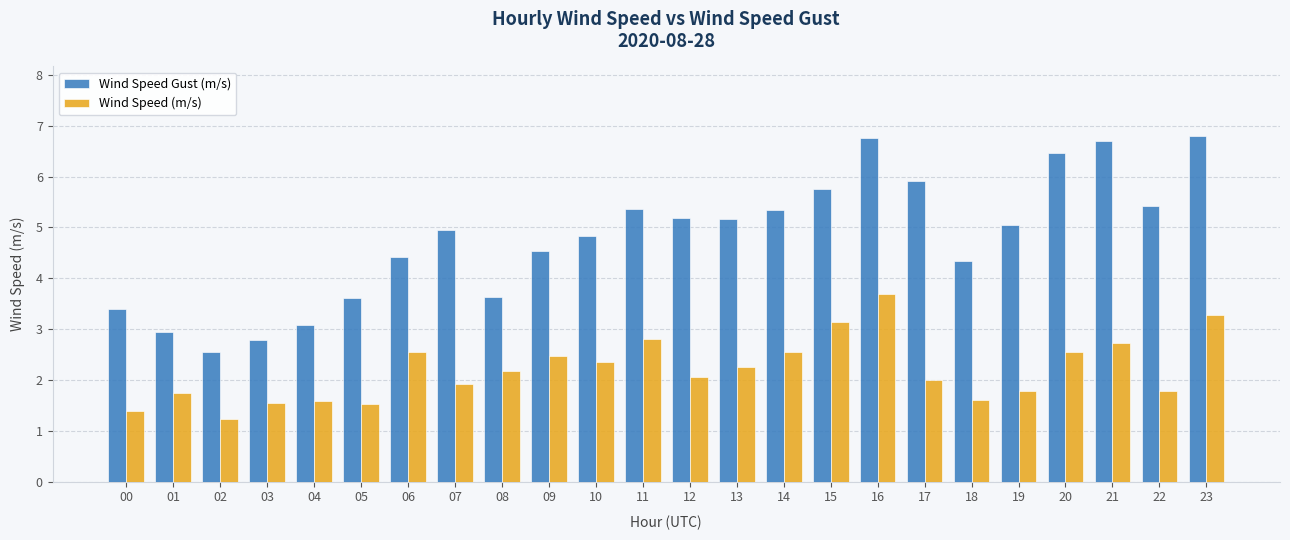

Rank the series by their average value, from lowest to highest.

Wind Speed (m/s), Wind Speed Gust (m/s)